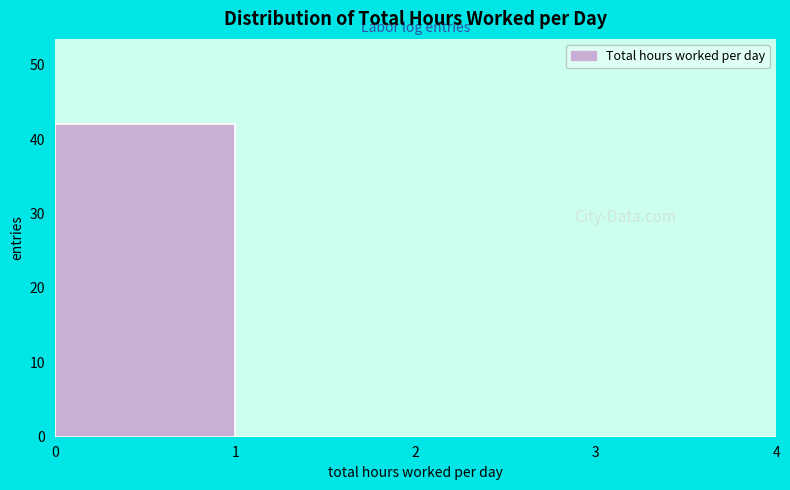

Which range on the x-axis has the tallest bar?

0 to 1